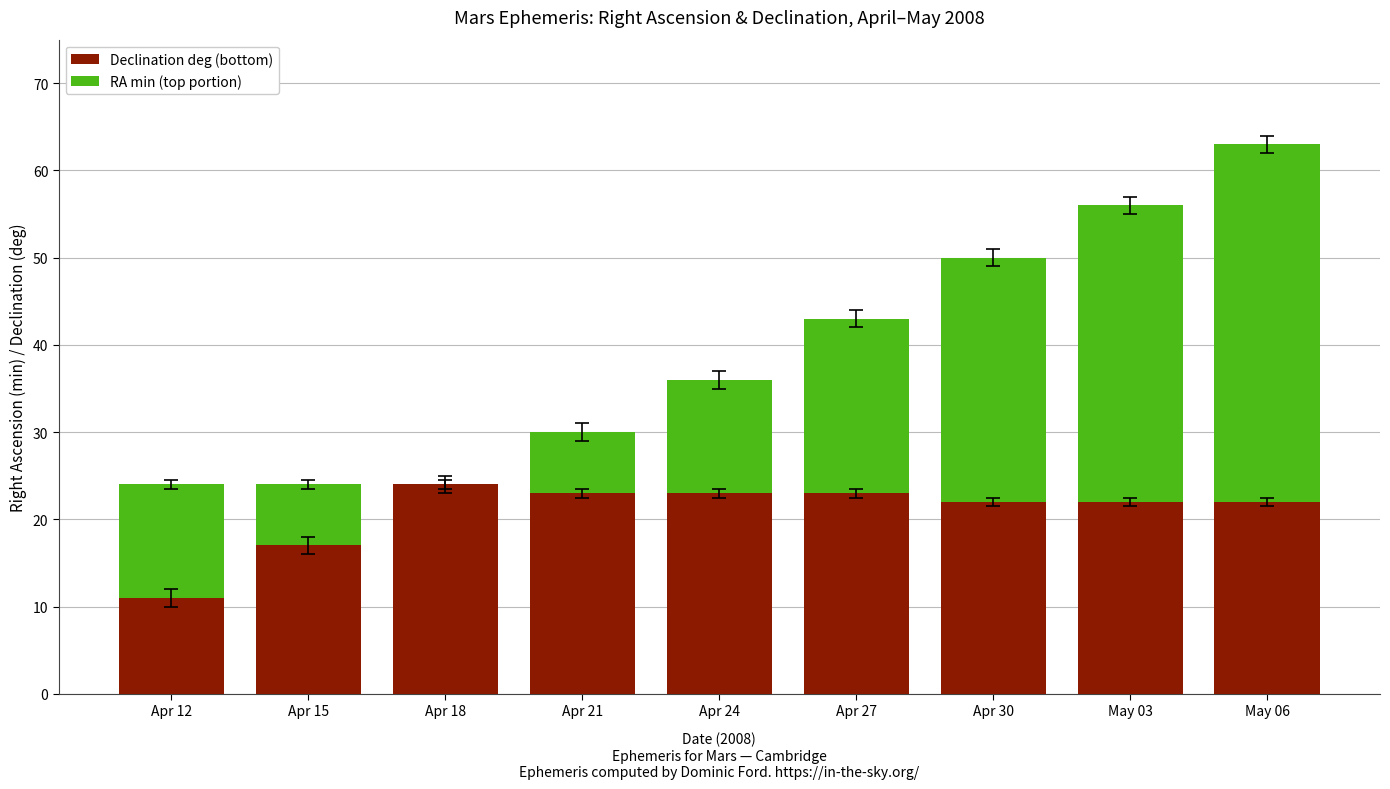

Rank the series by their maximum value, from lowest to highest.

Declination deg (bottom), RA min (top portion)